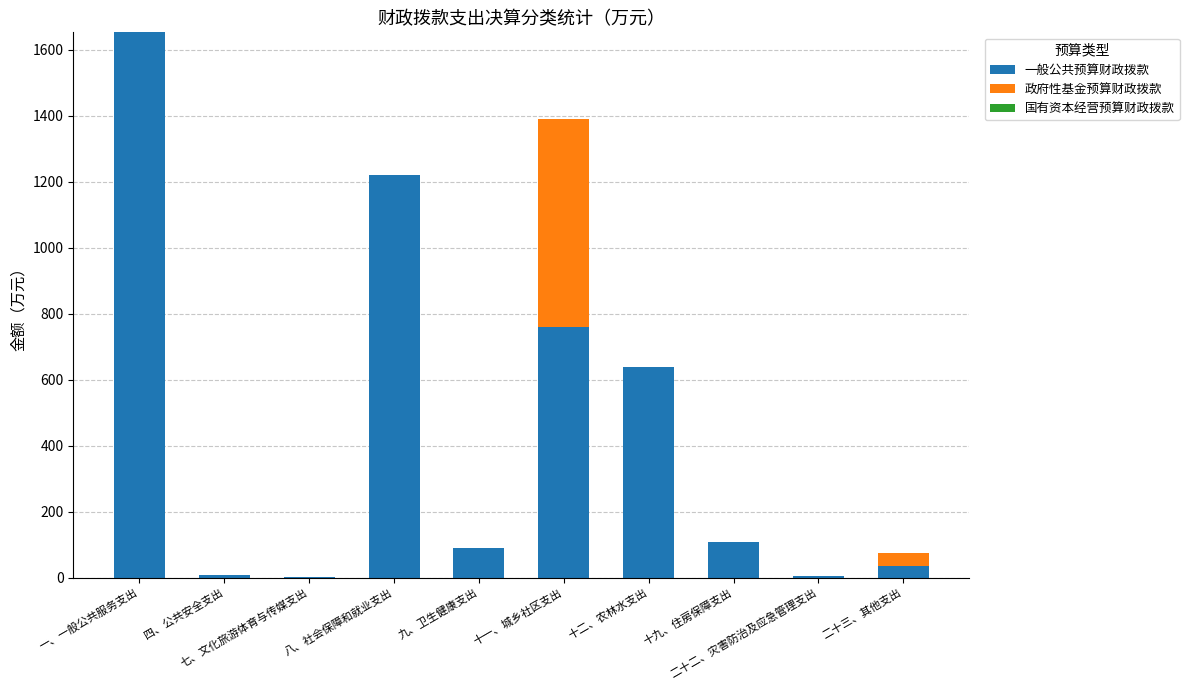

What is the sum of all 一般公共预算财政拨款 values?

4517.3